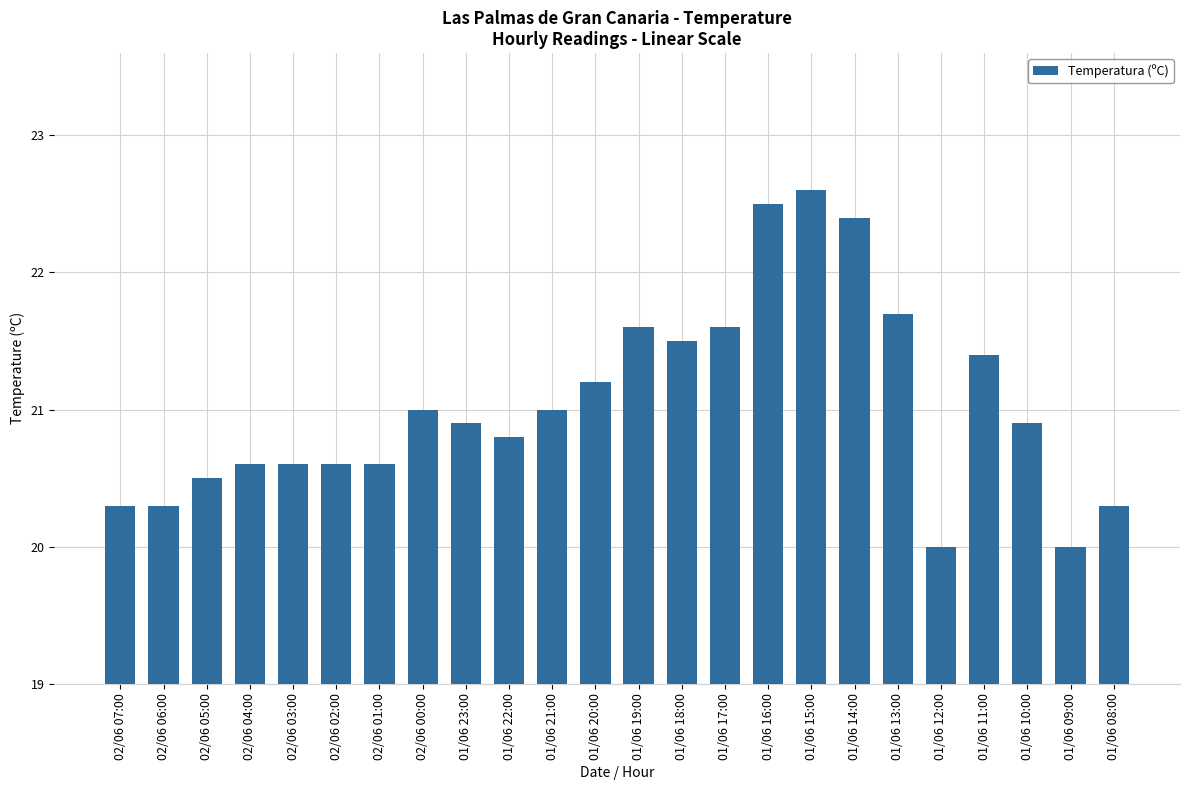

Is it true that the value at 02/06 05:00 is 26.9?

False